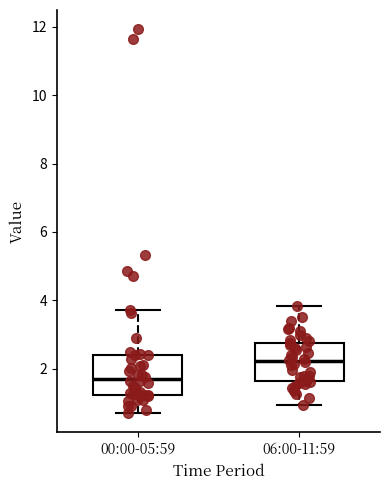

Which box's median line is the highest?

06:00-11:59